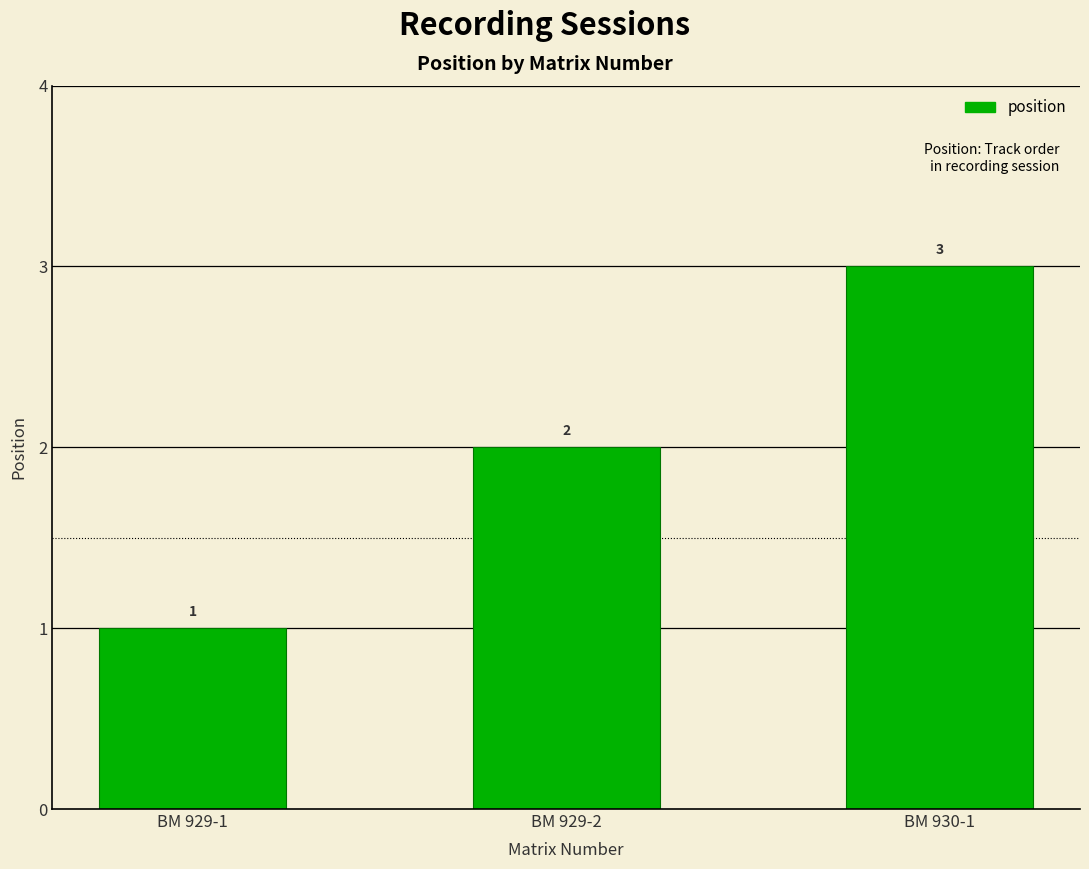

Between BM 929-1 and BM 930-1, which is larger?

BM 930-1